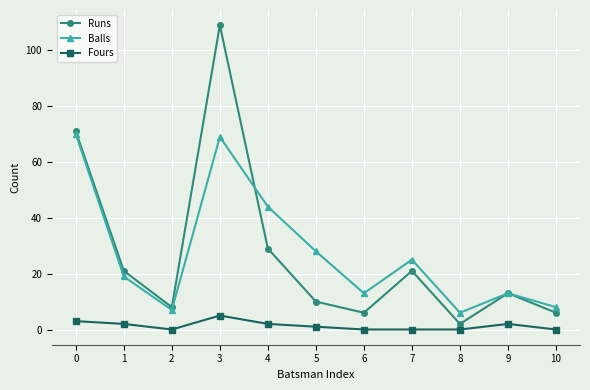

Count the number of categories in the chart.

11